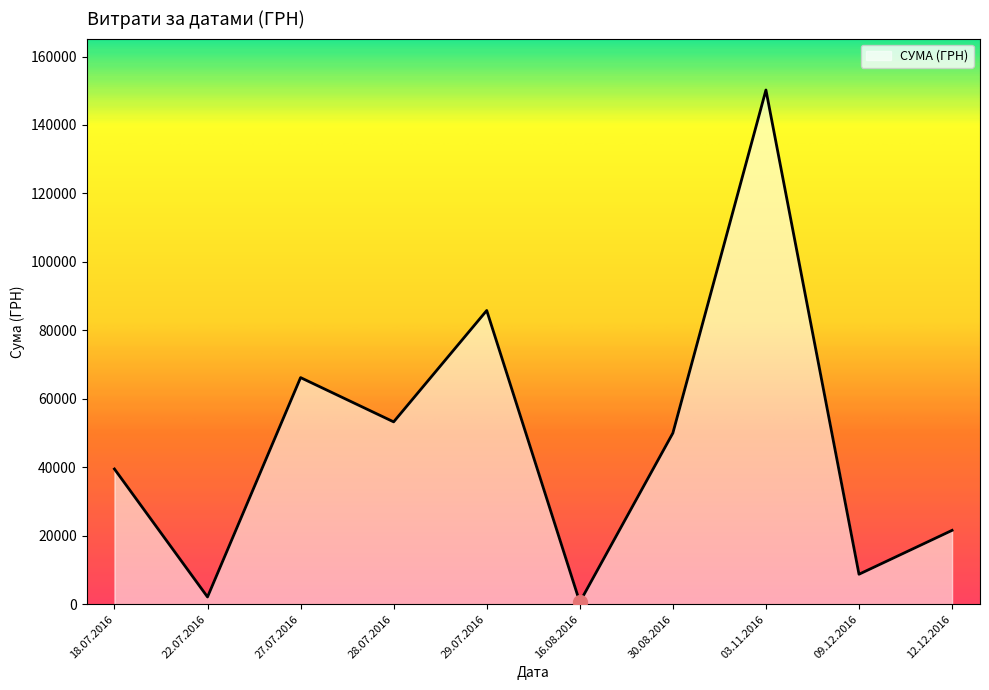

Which has a higher value, 18.07.2016 or 03.11.2016?

03.11.2016